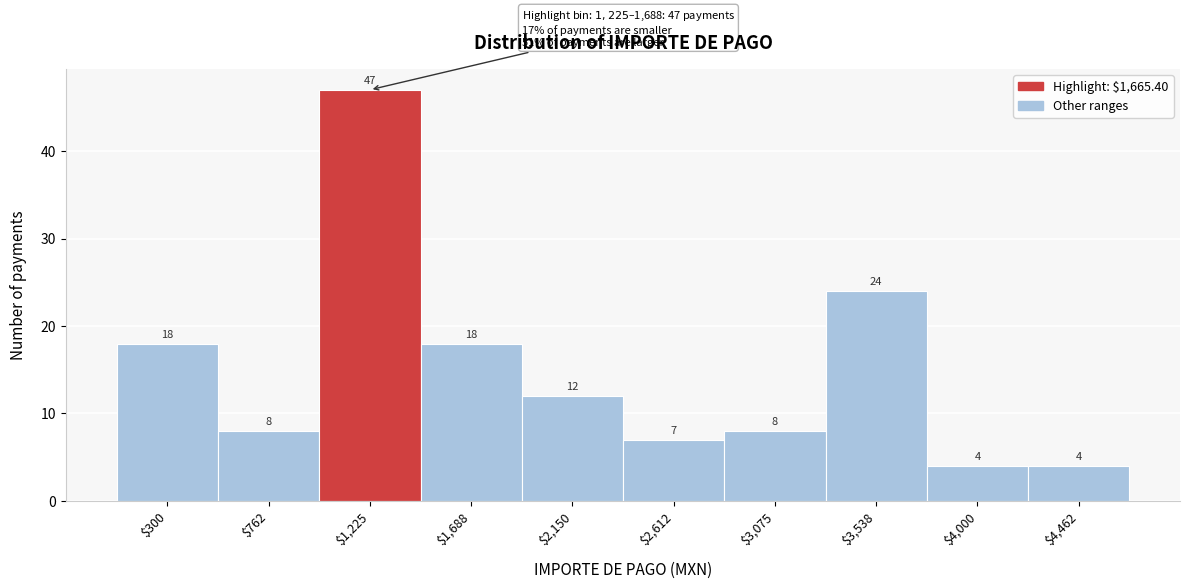

Reading left to right, what are all the values shown in this chart?

18	8	47	18	12	7	8	24	4	4